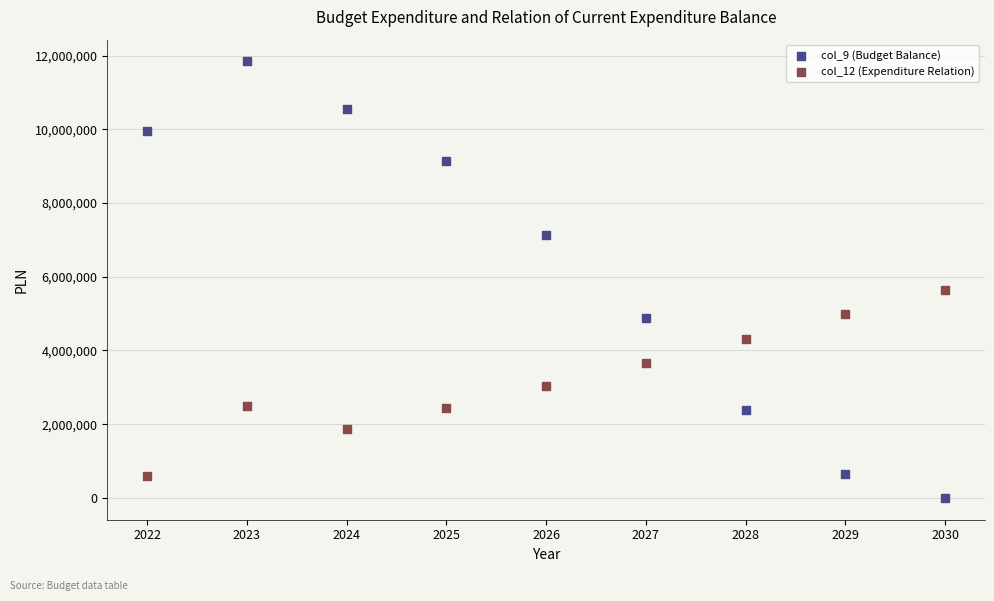

Across all data points, what is the range of Y values (max minus min)?

11842551.2